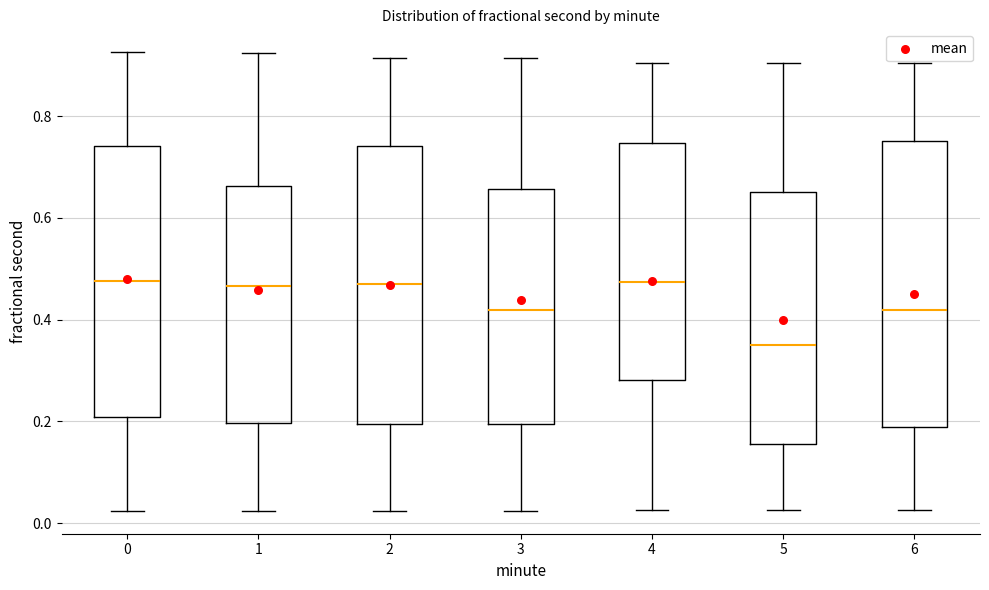

Where is the upper edge of the box at x = 0 on the y-axis? The values are not printed on the chart, so give them approximately, as read against the axis.

0.74